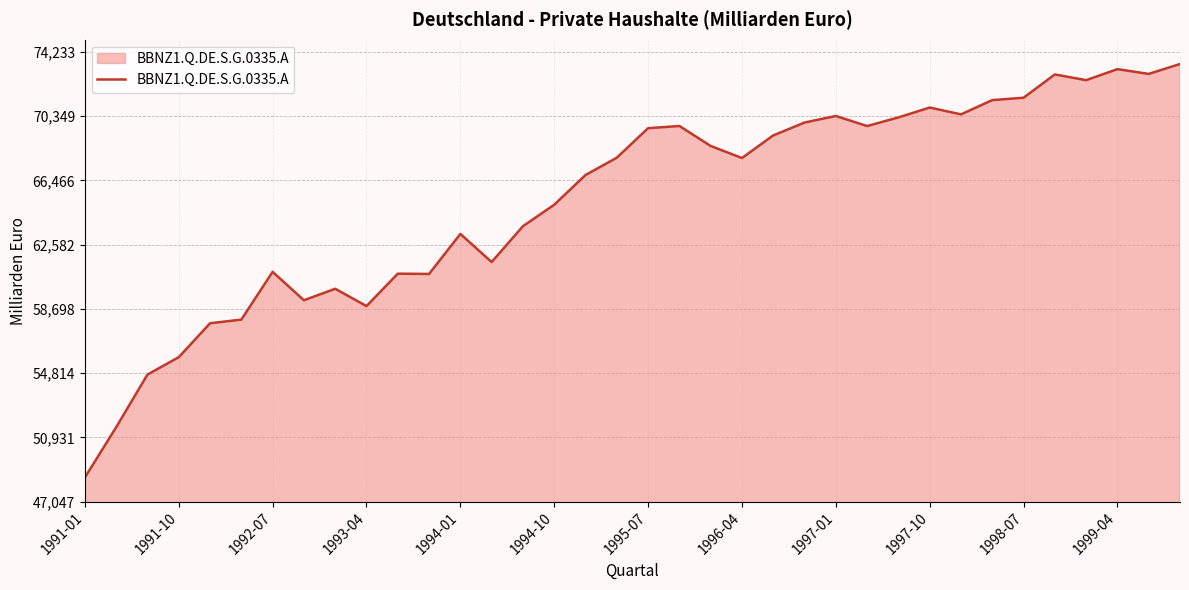

What is the greatest value displayed?

73498